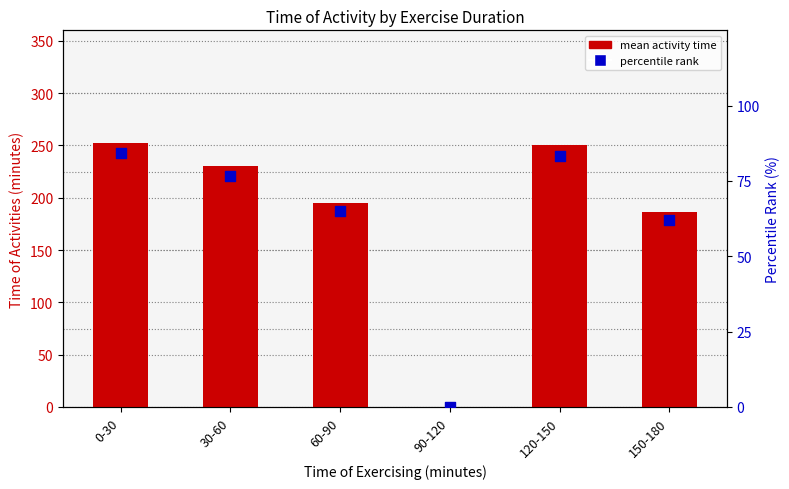

Which series reaches the maximum Y coordinate?

mean activity time